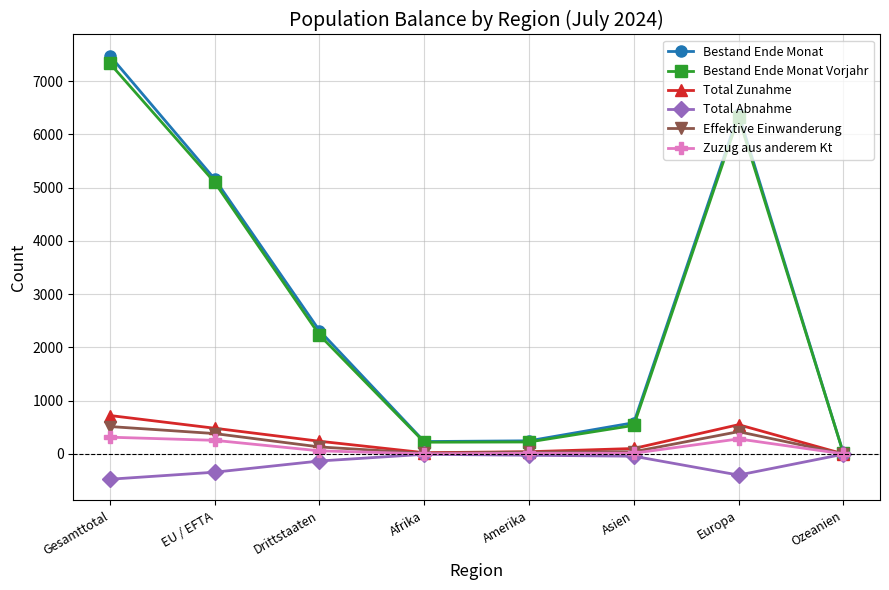

What is the value of the Total Zunahme point at the 4th from the left?

24